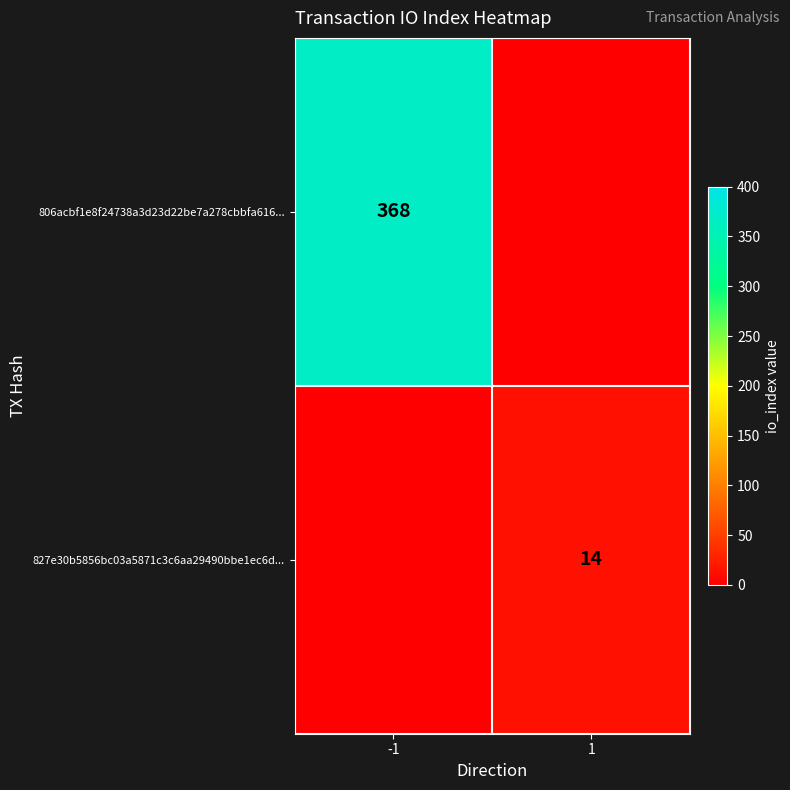

Count the number of categories in the chart.

2